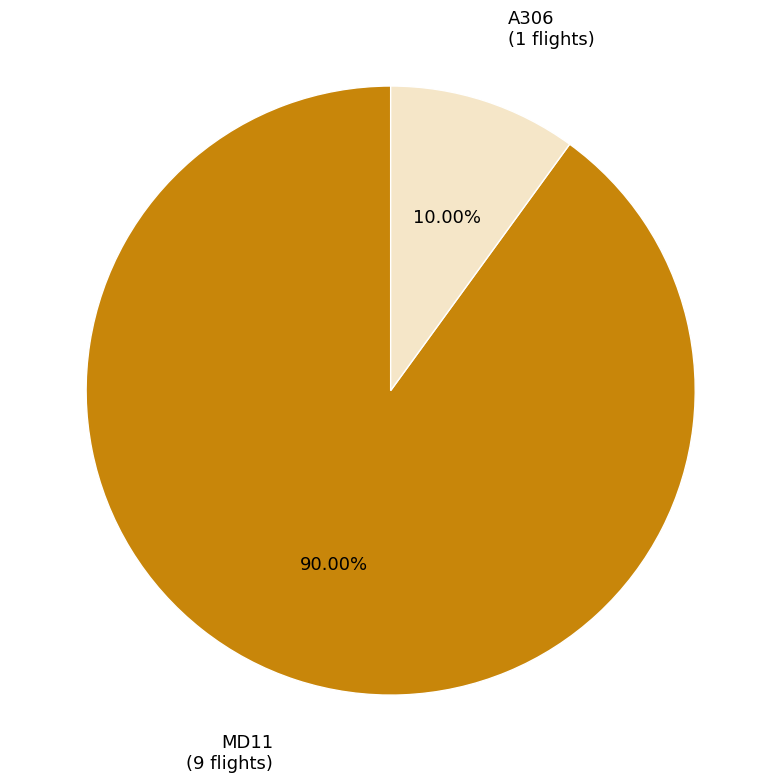

Does A306 represent more than half of the total?

No